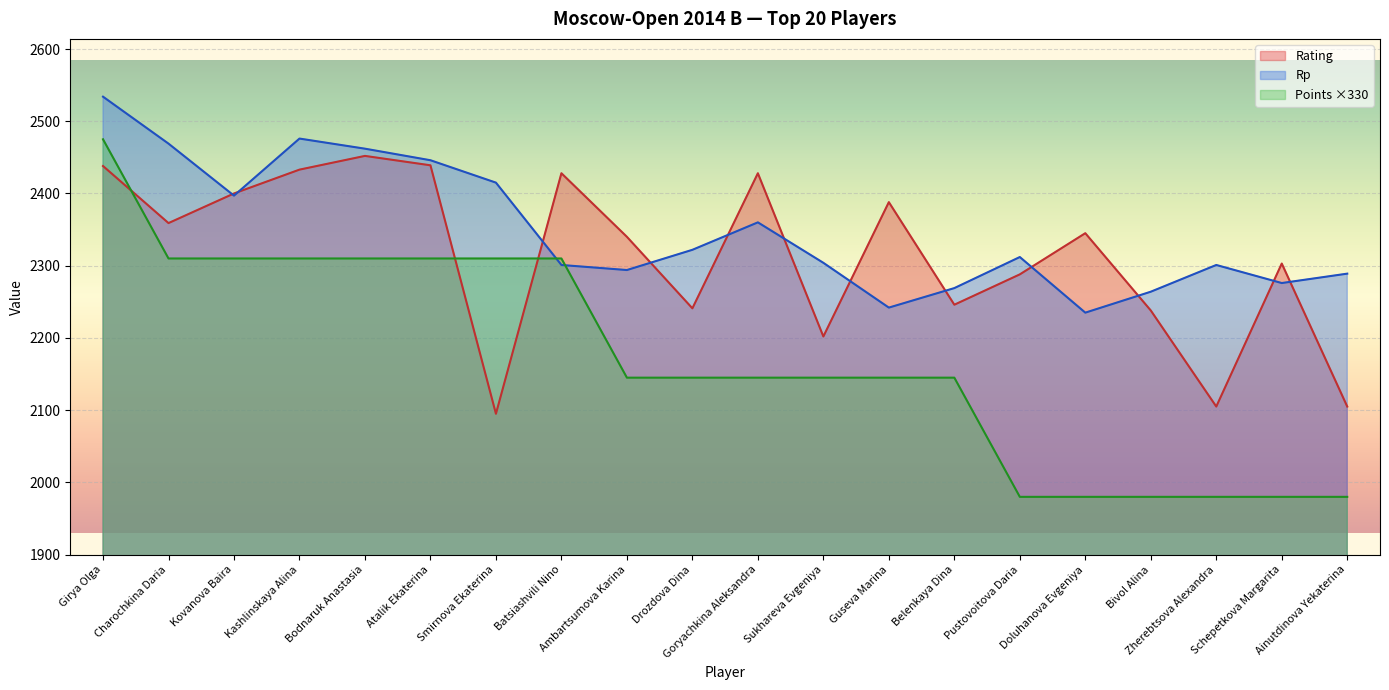

Does the chart display data point markers on the line(s)?

No